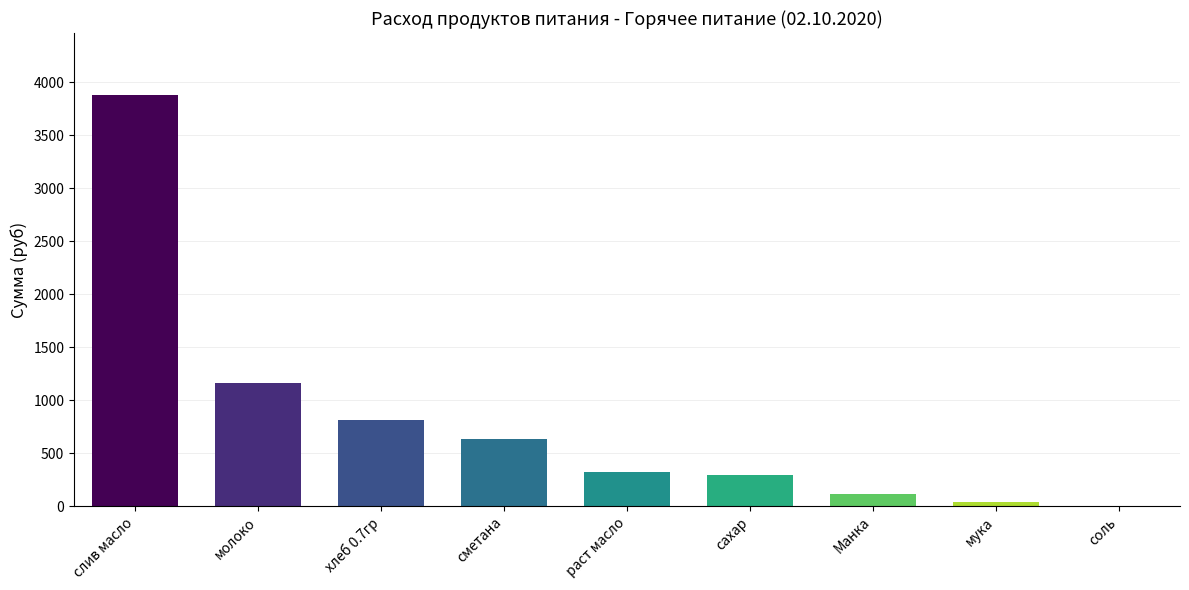

What is the average value?

808.1